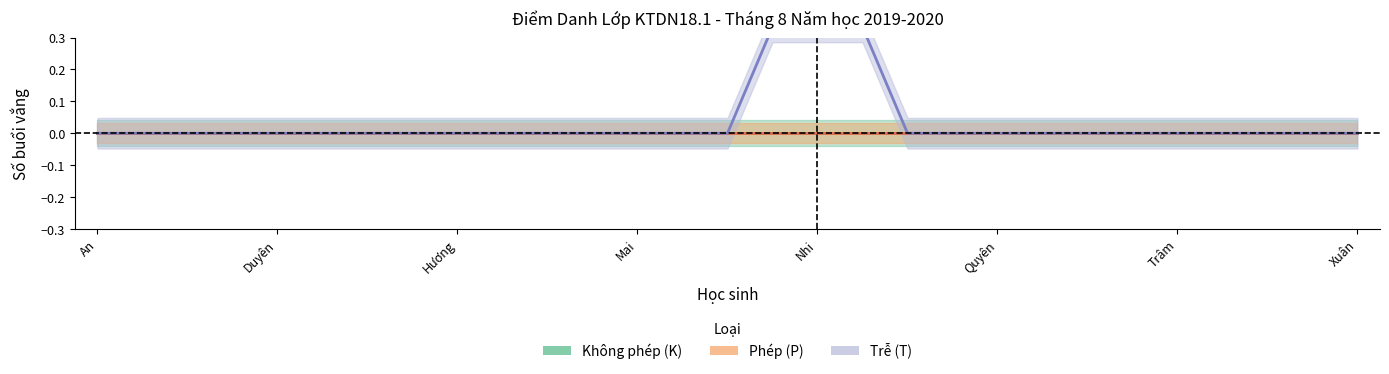

True or false: P and T cross at least once.

False